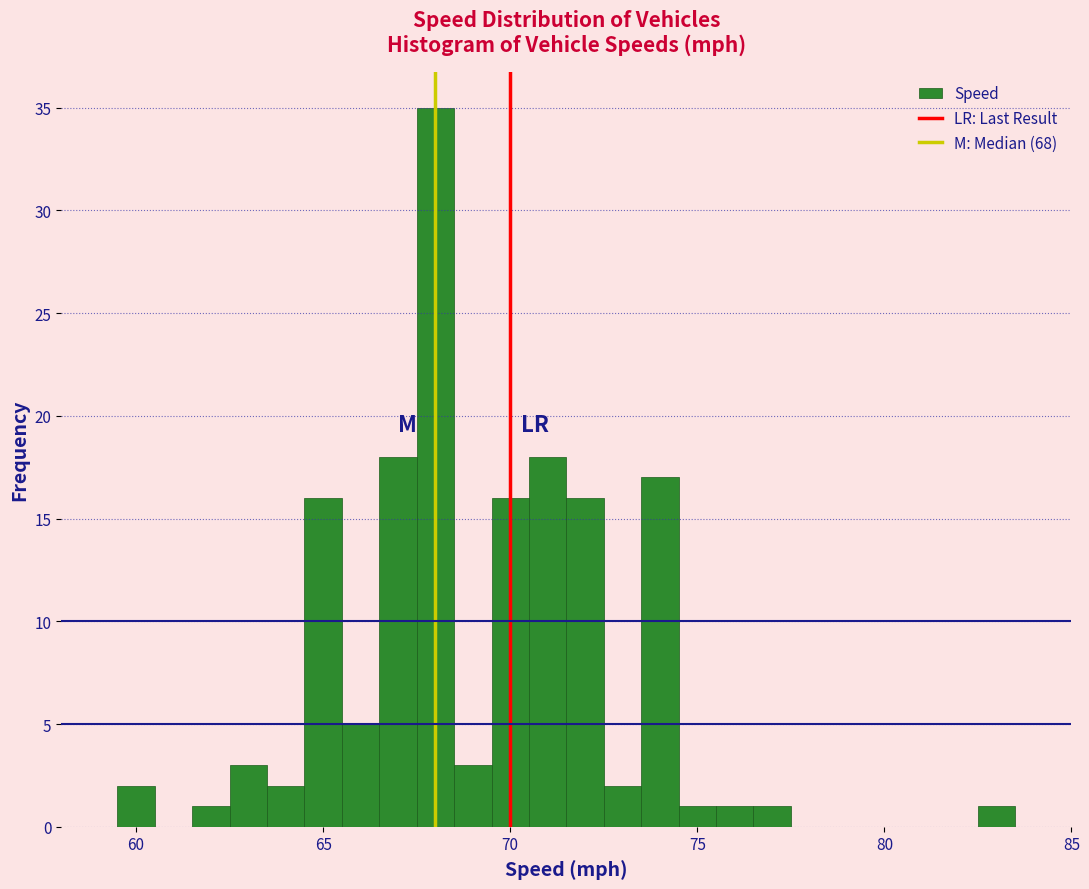

Around what value on the x-axis is the tallest bar? Give the approximate position of its centre, as read against the axis.

68.0